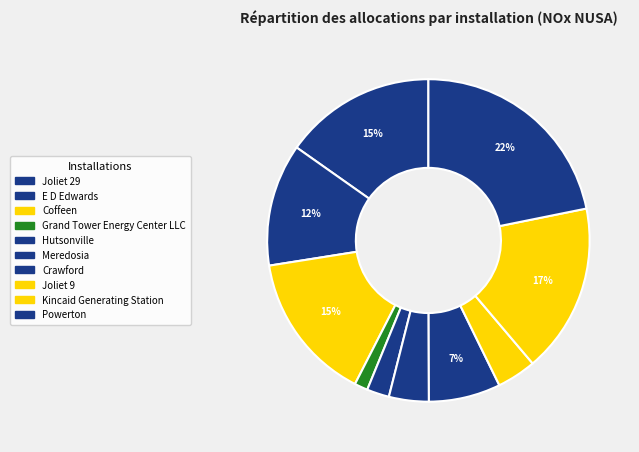

How many slices are in this pie chart?

10